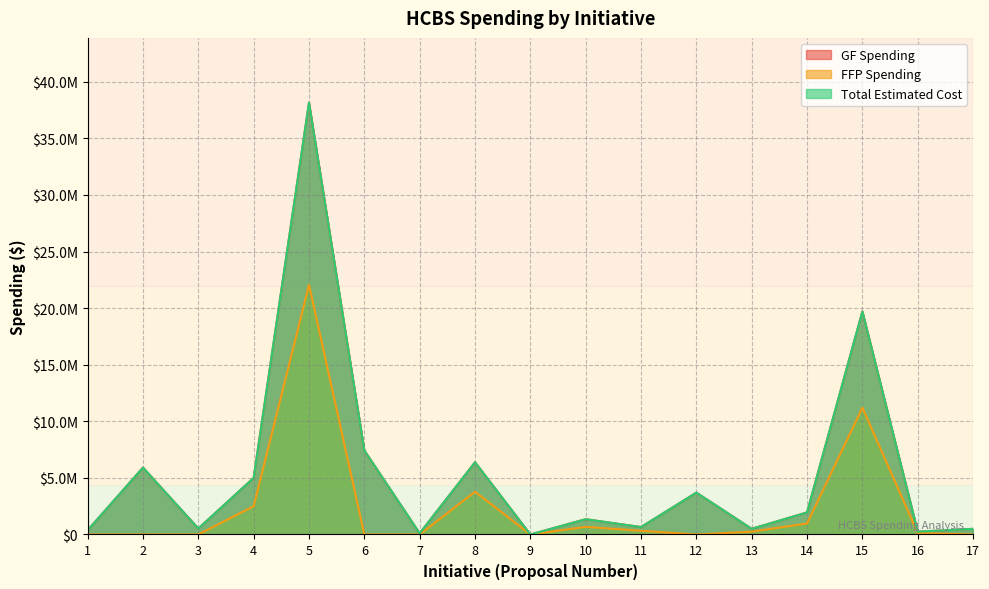

True or false: GF Spending and Total Estimated Cost intersect in this chart.

False